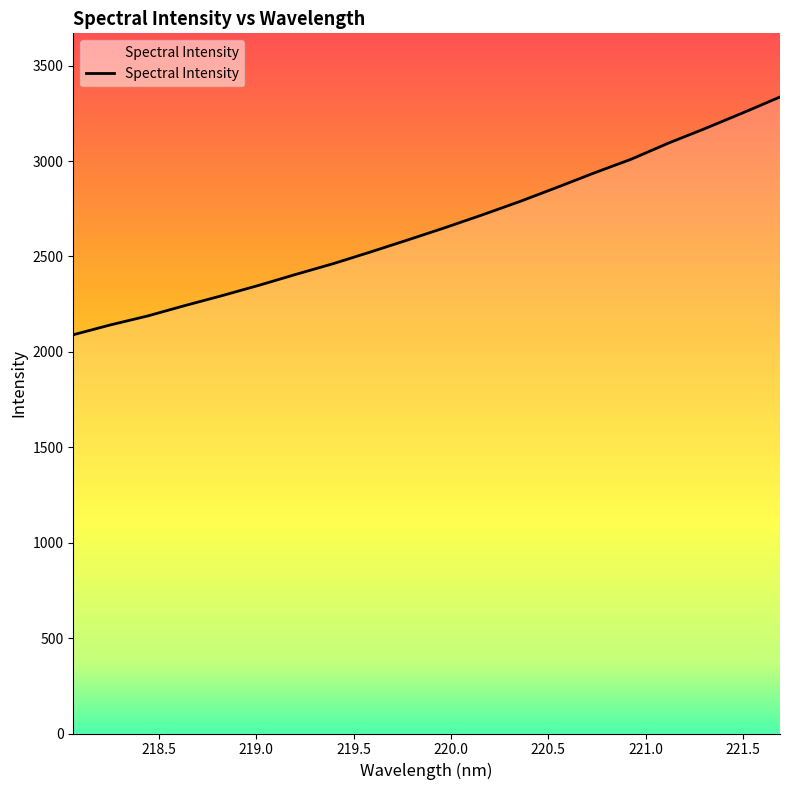

What is the average value?

2655.6